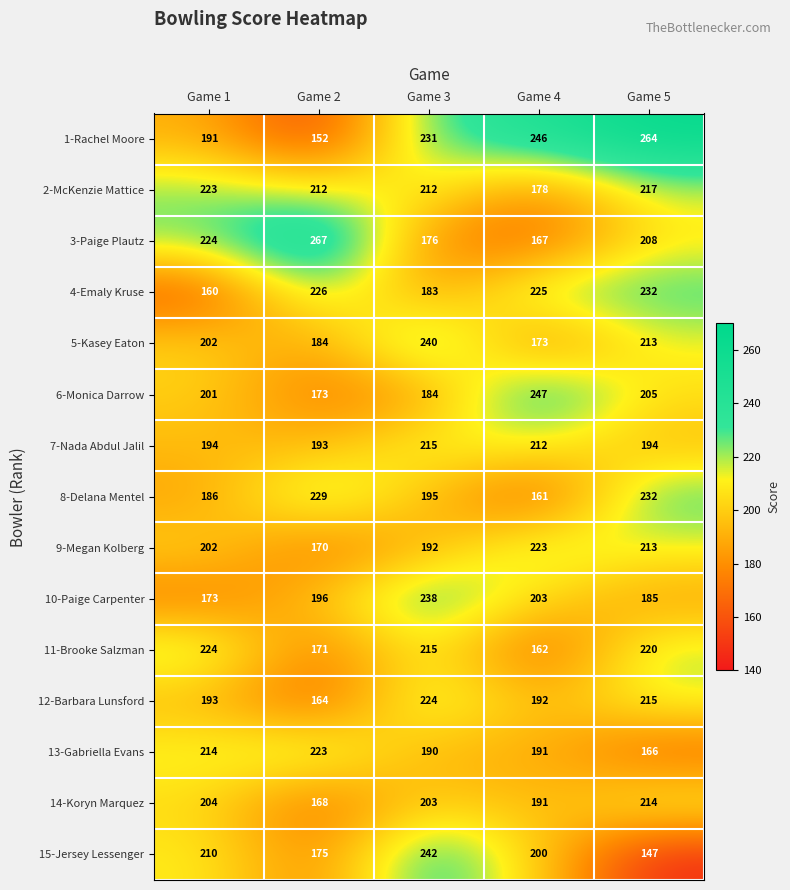

At which category does the chart reach its minimum across all series?

Game 5